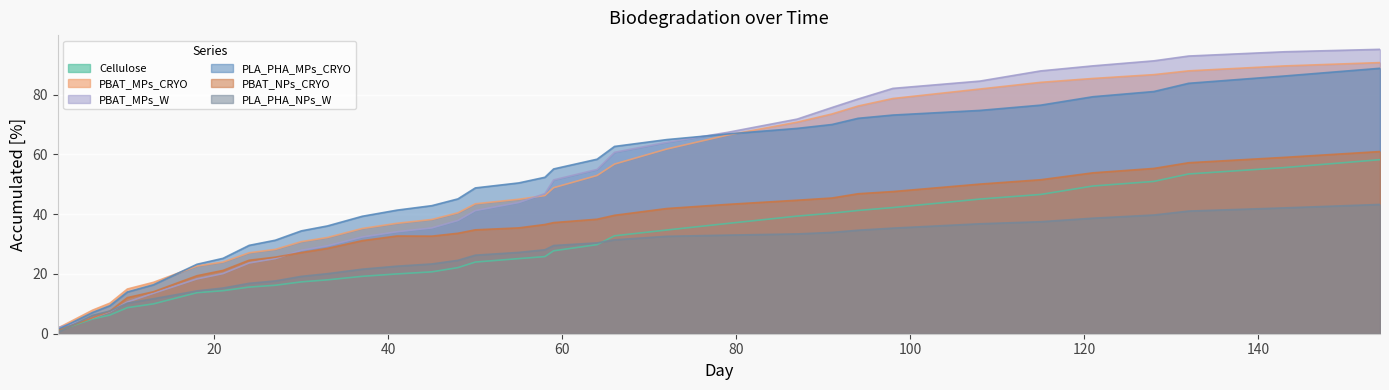

Where is PLA_PHA_NPs_W nearest to the value 21?

37